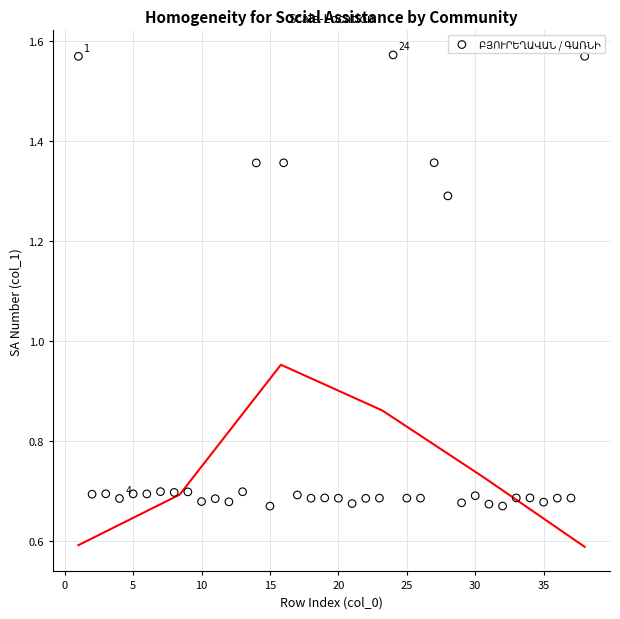

What is the range of X values (max minus min)?

37.0